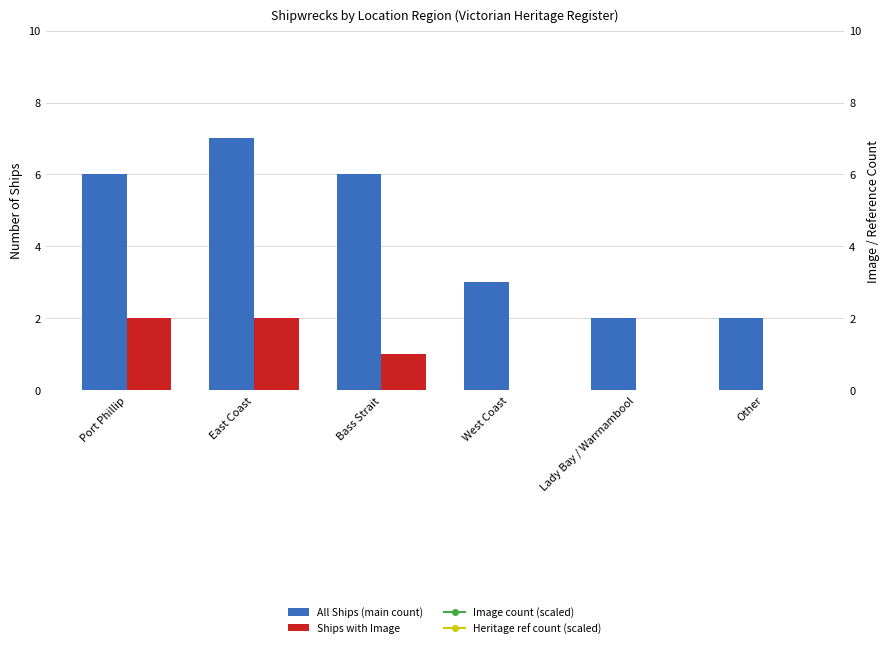

True or false: All Ships (main count) has a value of 1 at Other.

False